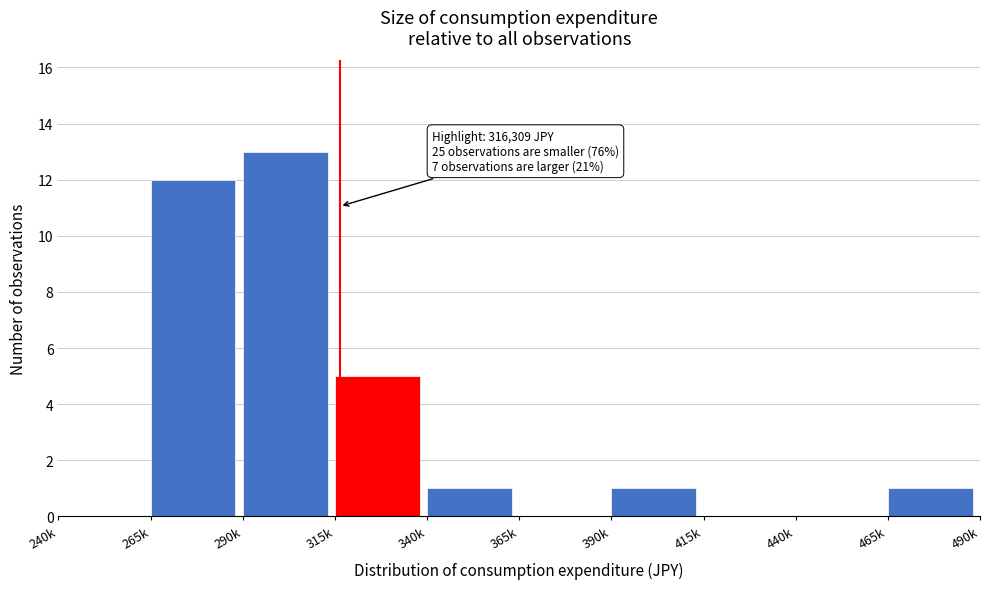

Reading left to right, transcribe all the data shown in this chart.

240k=0	265k=12	290k=13	315k=5	340k=1	365k=0	390k=1	415k=0	440k=0	465k=1